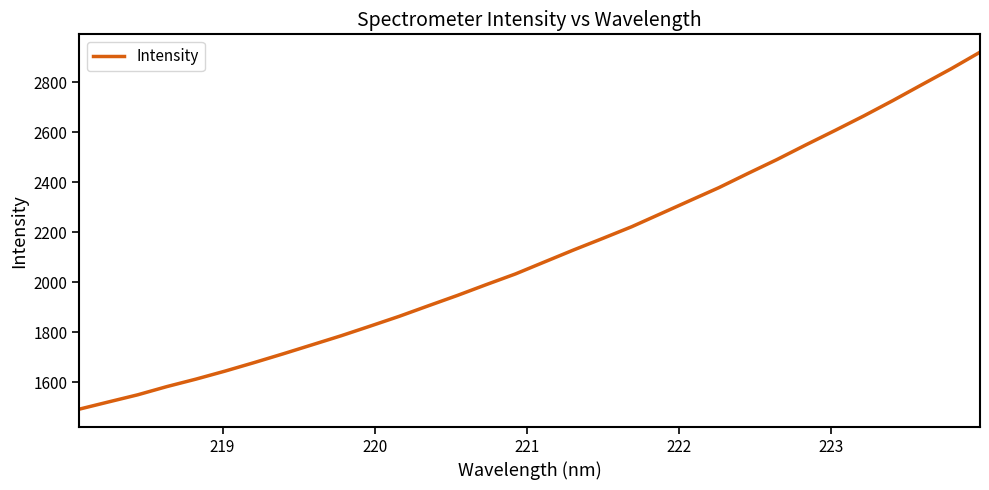

What is the greatest value displayed?

2920.4